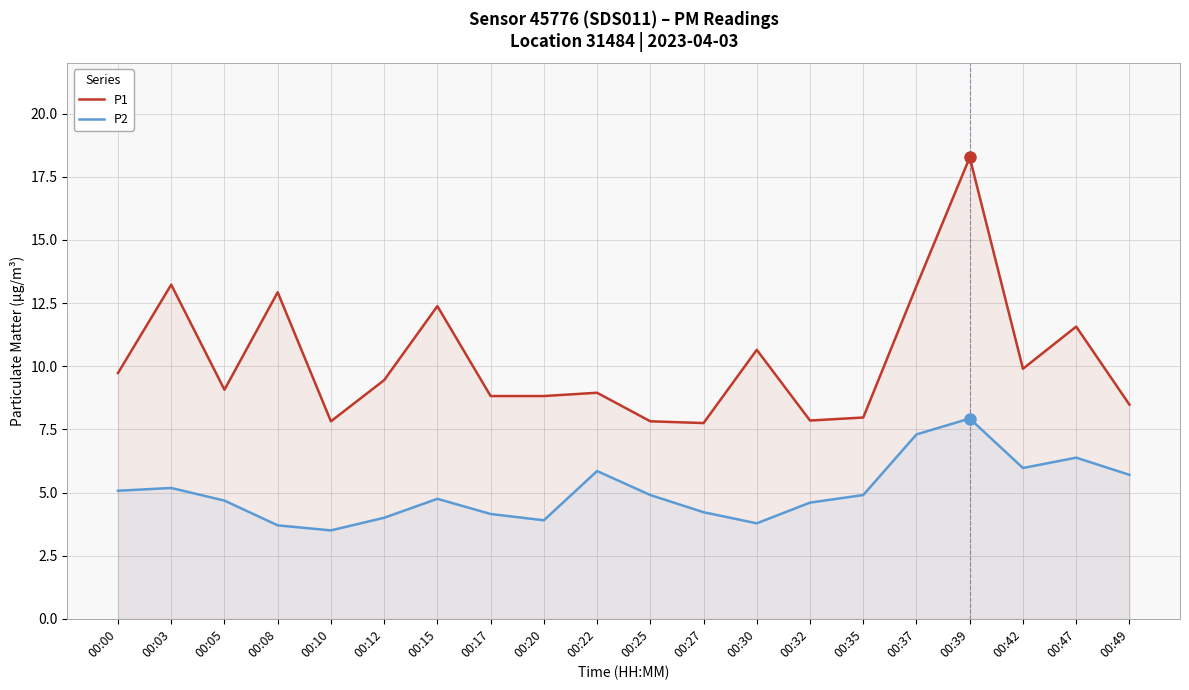

Rank the series at 00:49 from highest to lowest value.

P1, P2